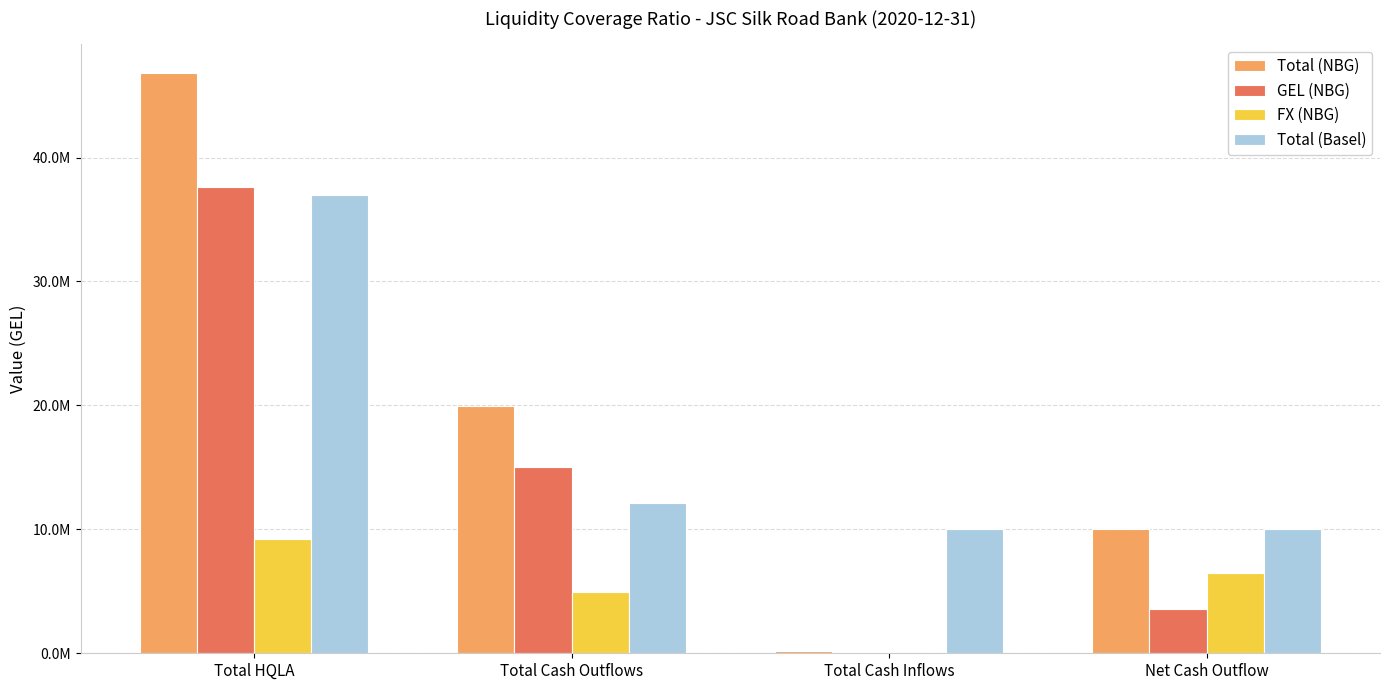

What is the label of the 3rd bar from the right?

Total Cash Outflows